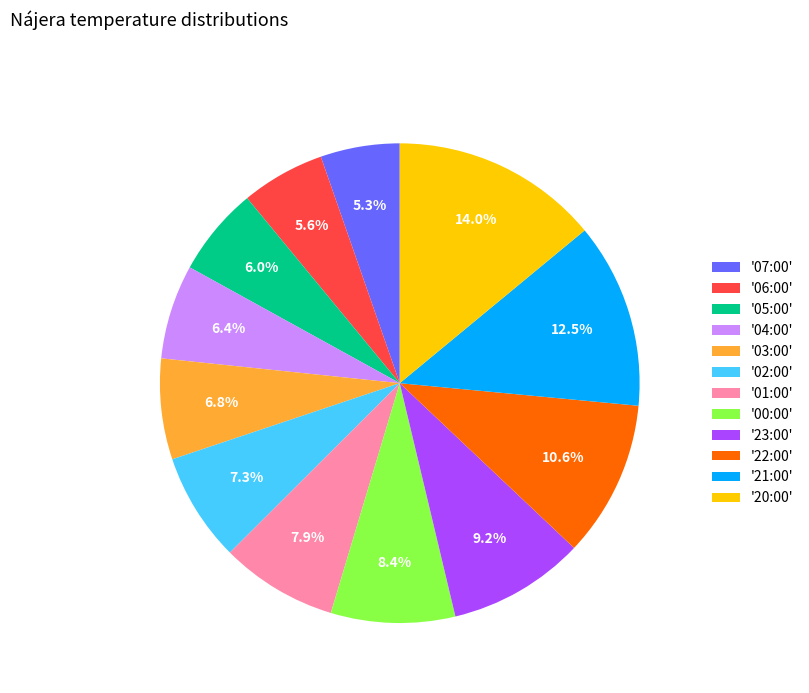

To the nearest percent, what is the difference between the largest and smallest slice percentages?

9%